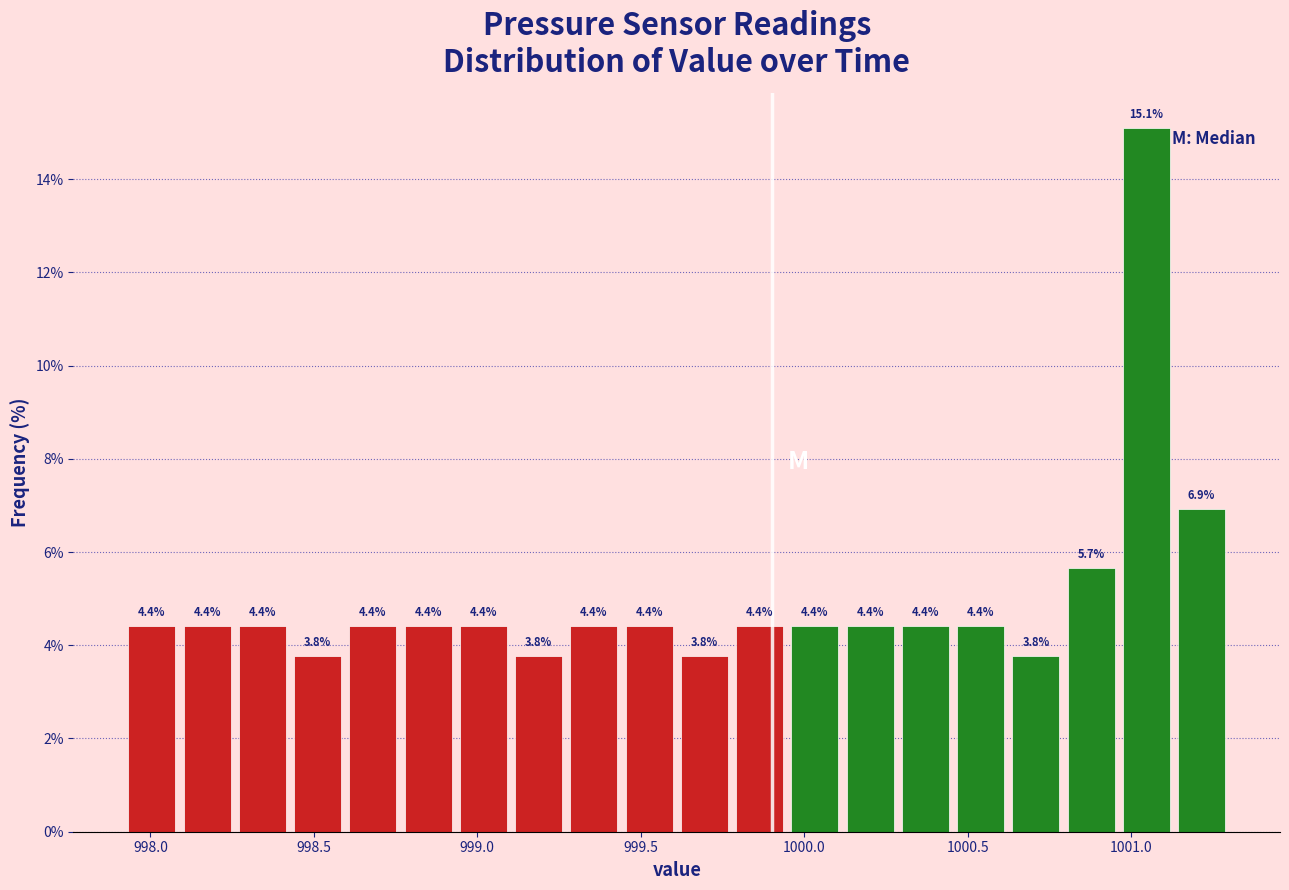

Read against the x-axis, roughly where is the centre of the tallest bar?

1001.05